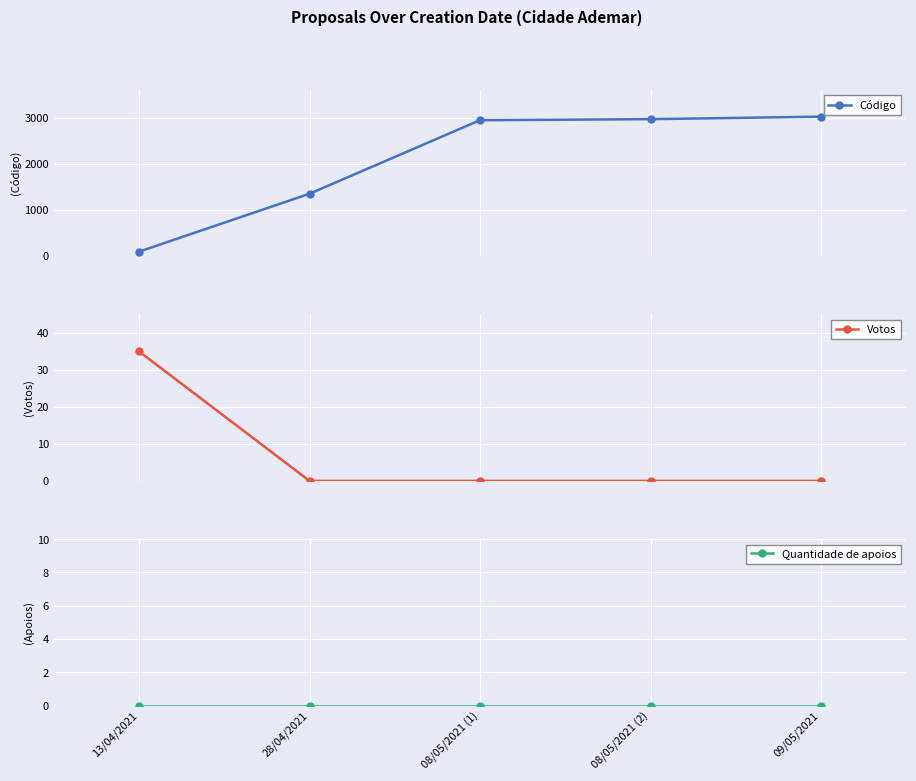

Is the value of Código at 08/05/2021 (1) greater than the value of Votos at 09/05/2021?

Yes